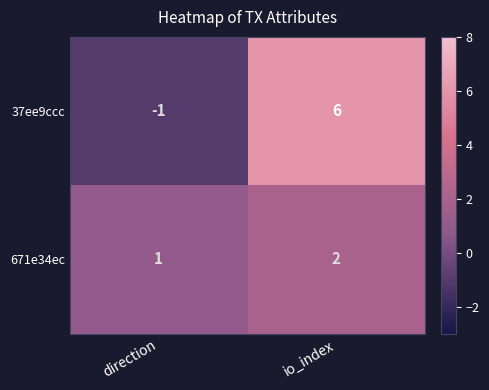

Is it true that 37ee9ccc equals 6 at io_index?

True